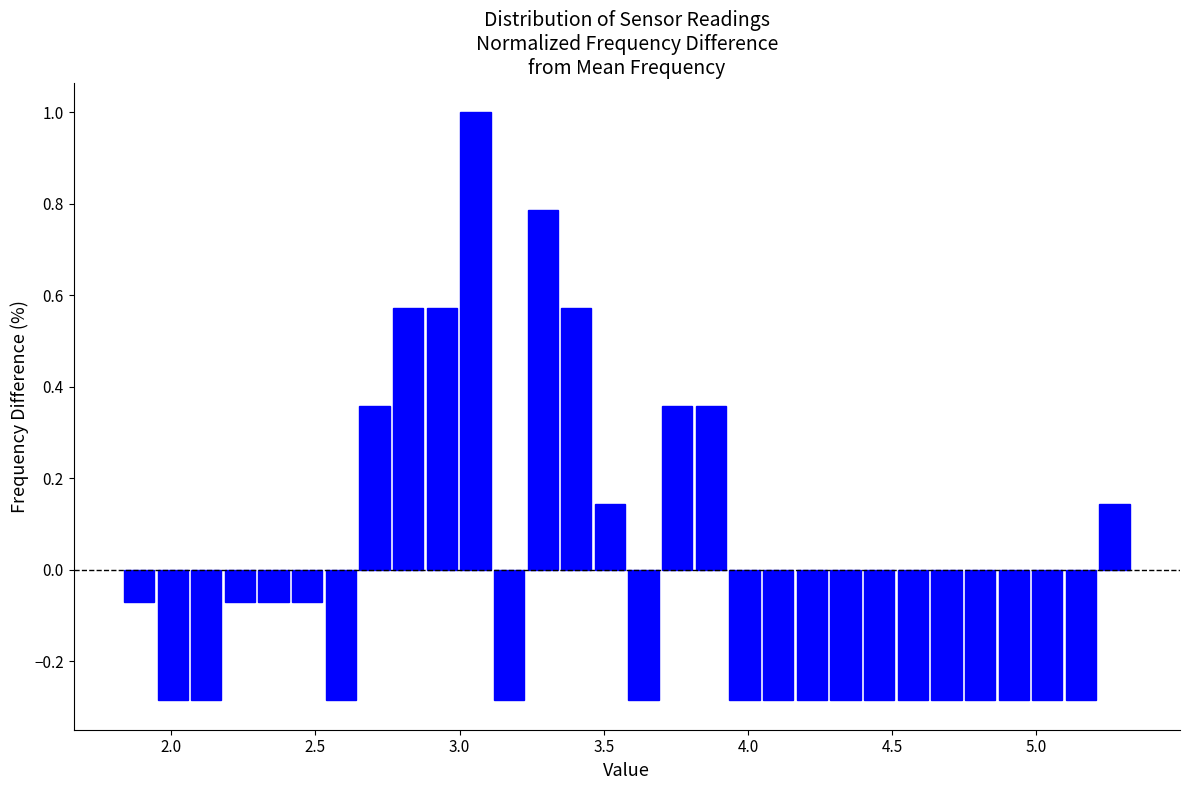

Read against the x-axis, roughly where is the centre of the tallest bar?

3.05